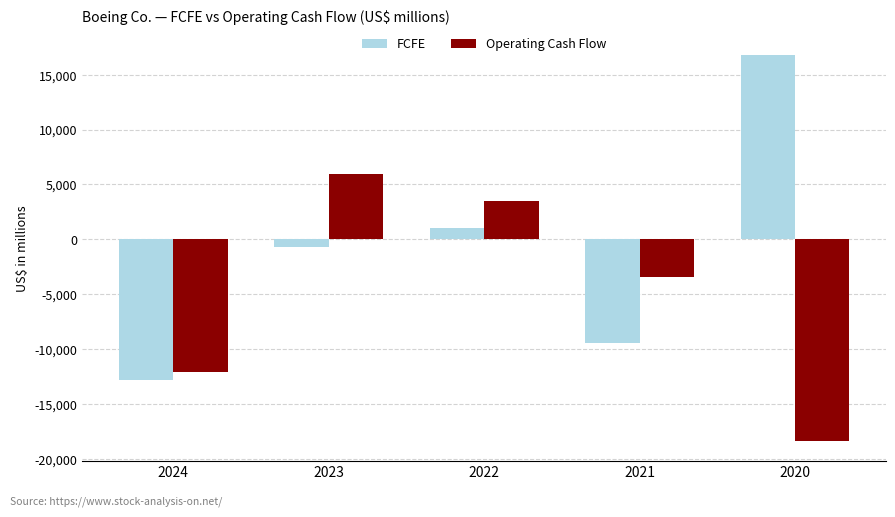

What is the value of the FCFE bar at the 1st from the left?

-12861